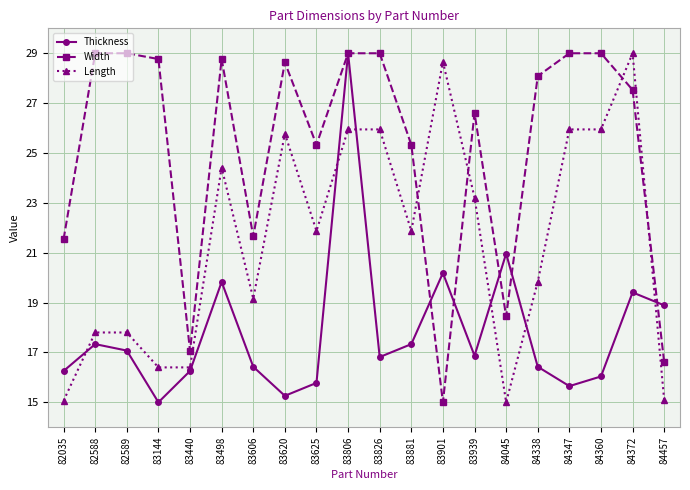

At which category does Thickness reach its first local peak?

82588